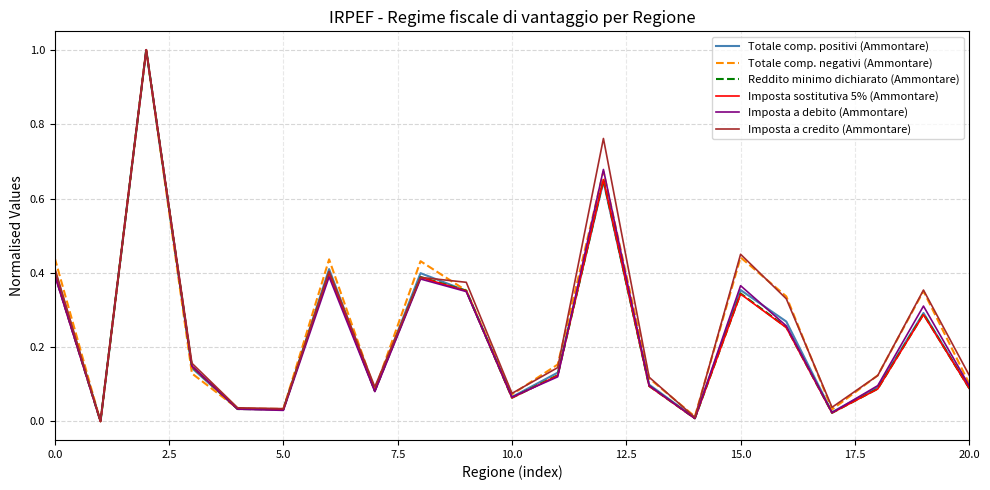

What is the greatest value displayed?

1.0